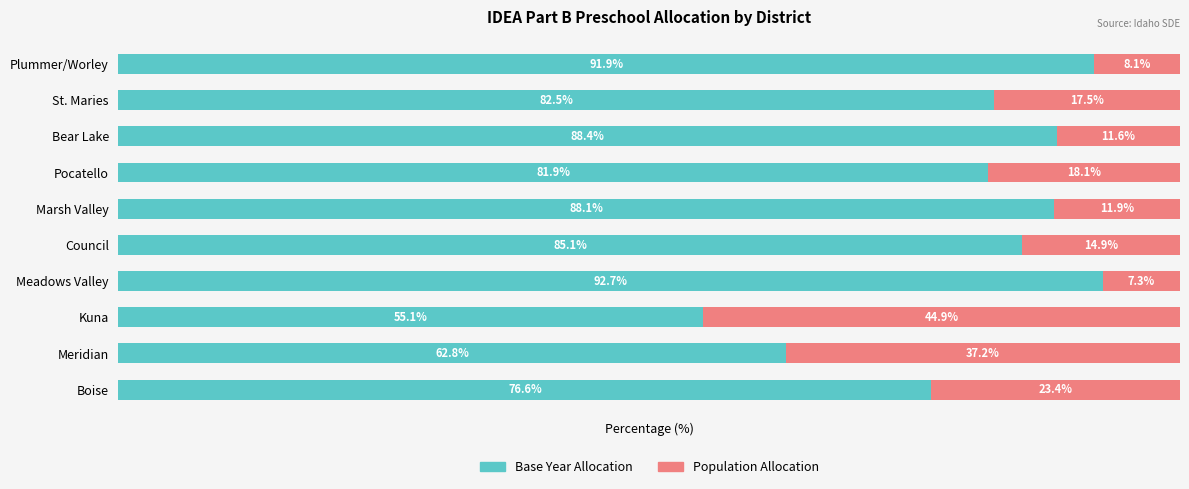

At which label does Base Year Allocation reach its peak?

Meadows Valley